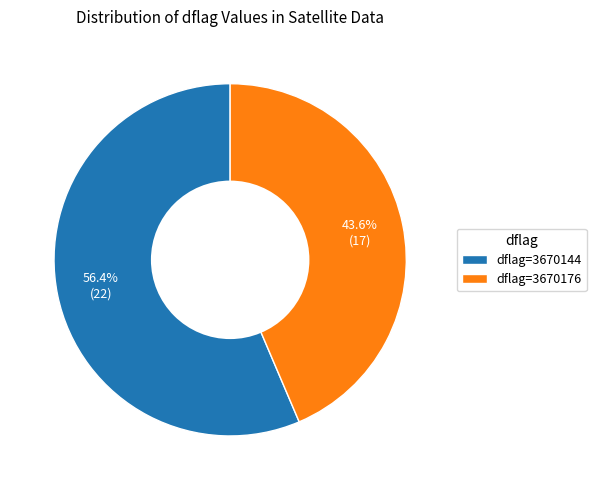

What is the largest slice in the pie chart?

dflag=3670144